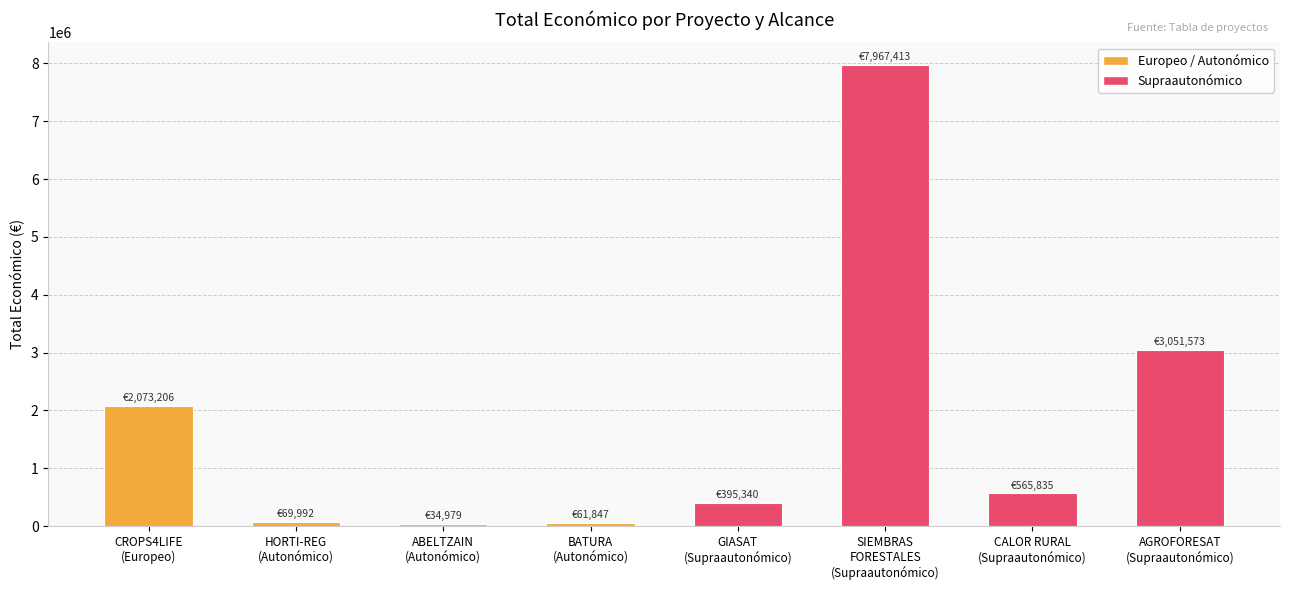

What is the greatest value displayed?

7967413